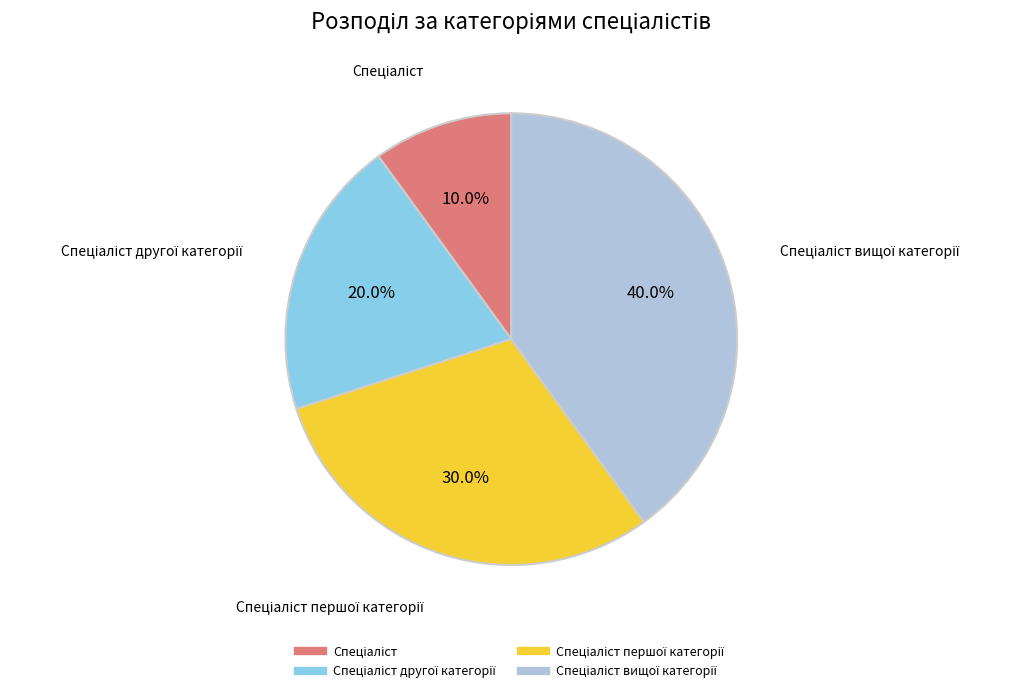

Is there any slice that represents more than half of the pie?

No